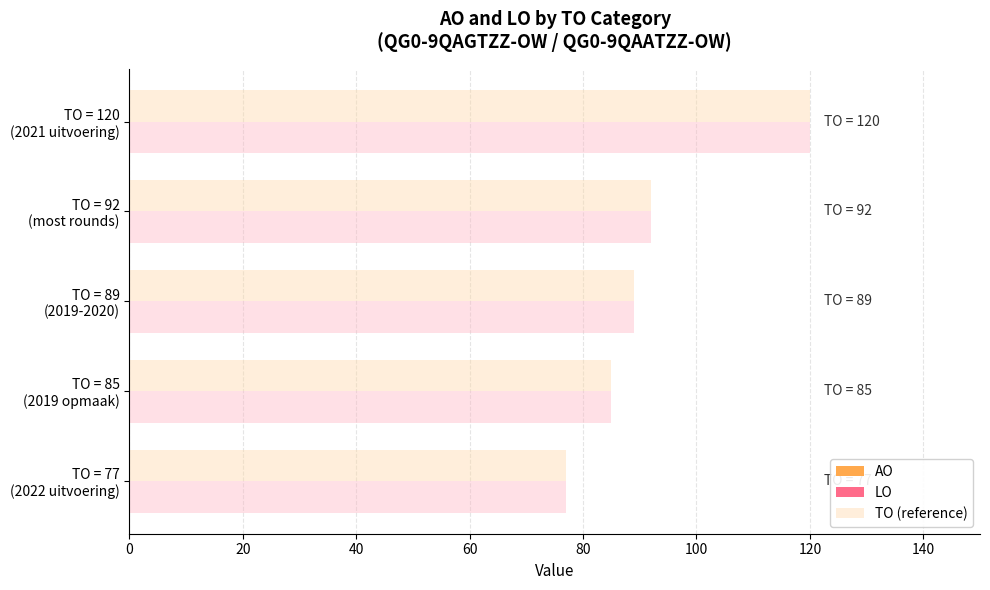

List the labels in order of TO (reference) value, largest first.

TO = 120
(2021 uitvoering), TO = 92
(most rounds), TO = 89
(2019-2020), TO = 85
(2019 opmaak), TO = 77
(2022 uitvoering)